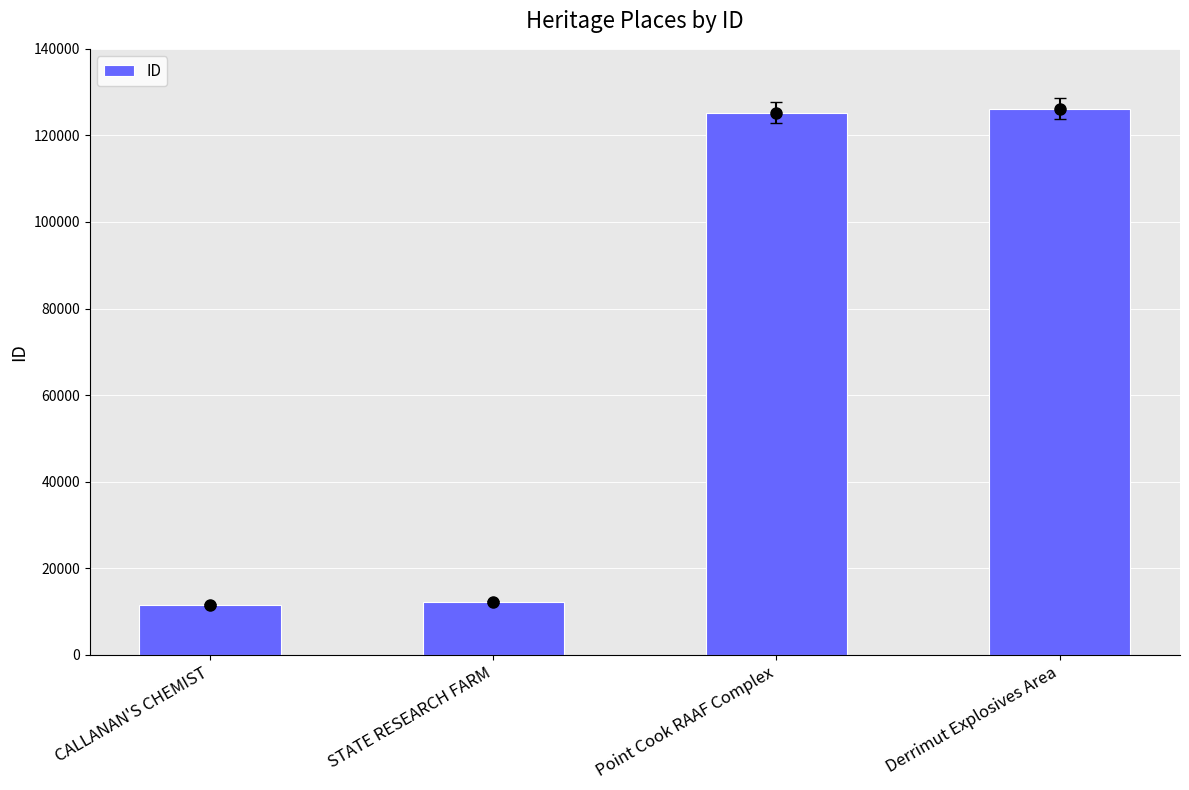

Is it true that the value at CALLANAN'S CHEMIST is 17538?

False